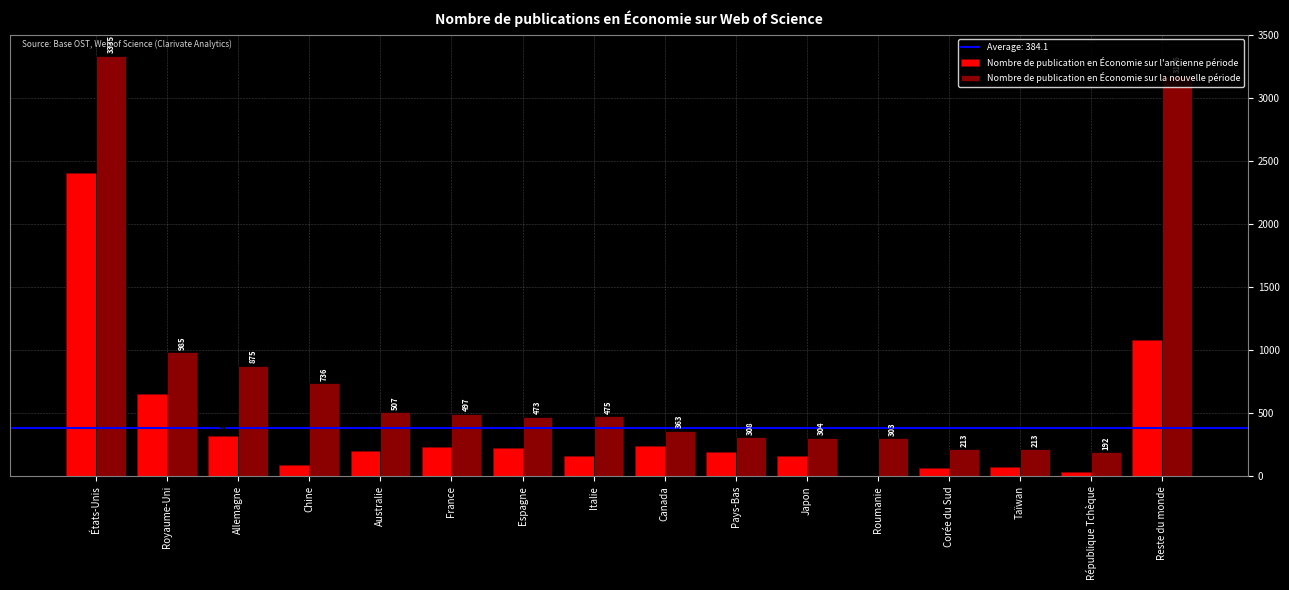

How many groups of bars are there?

16